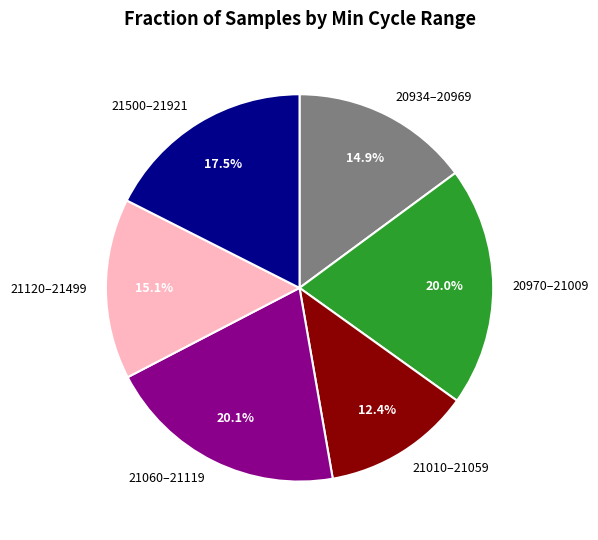

Between 21120–21499 and 21500–21921, which is larger?

21500–21921